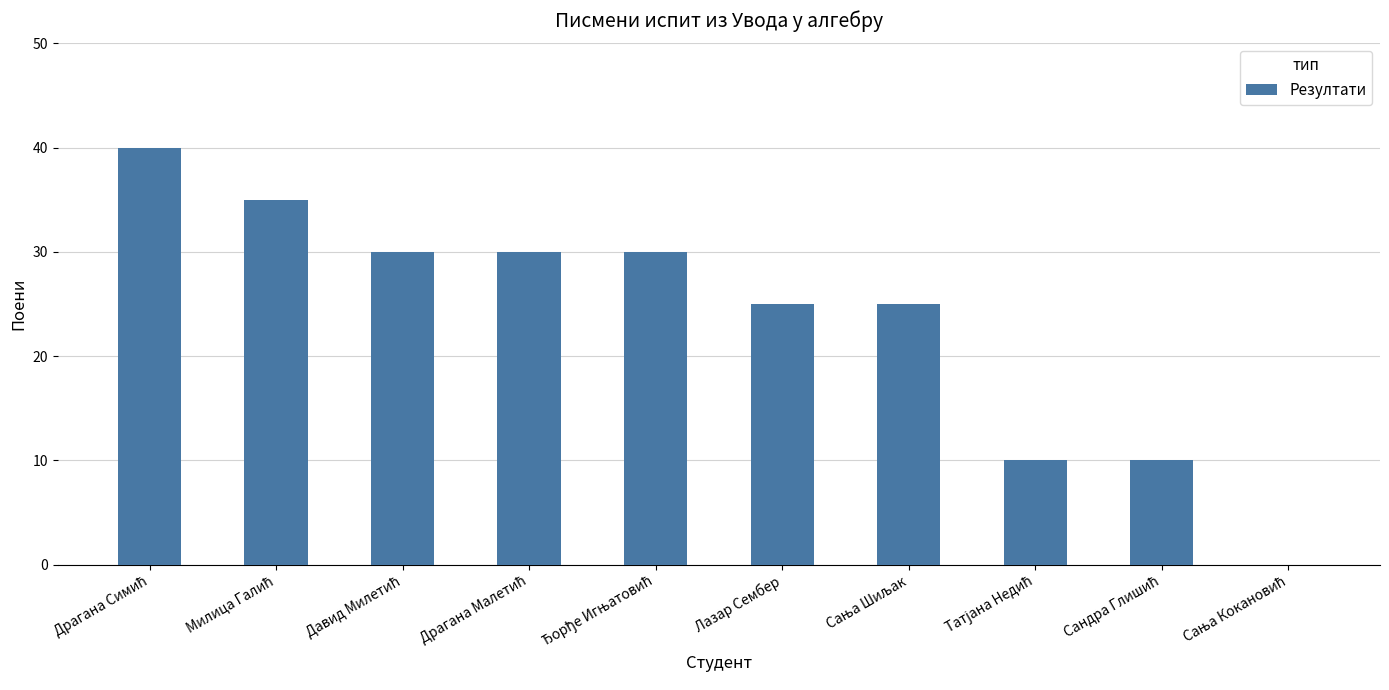

What is the sum of all values?

235